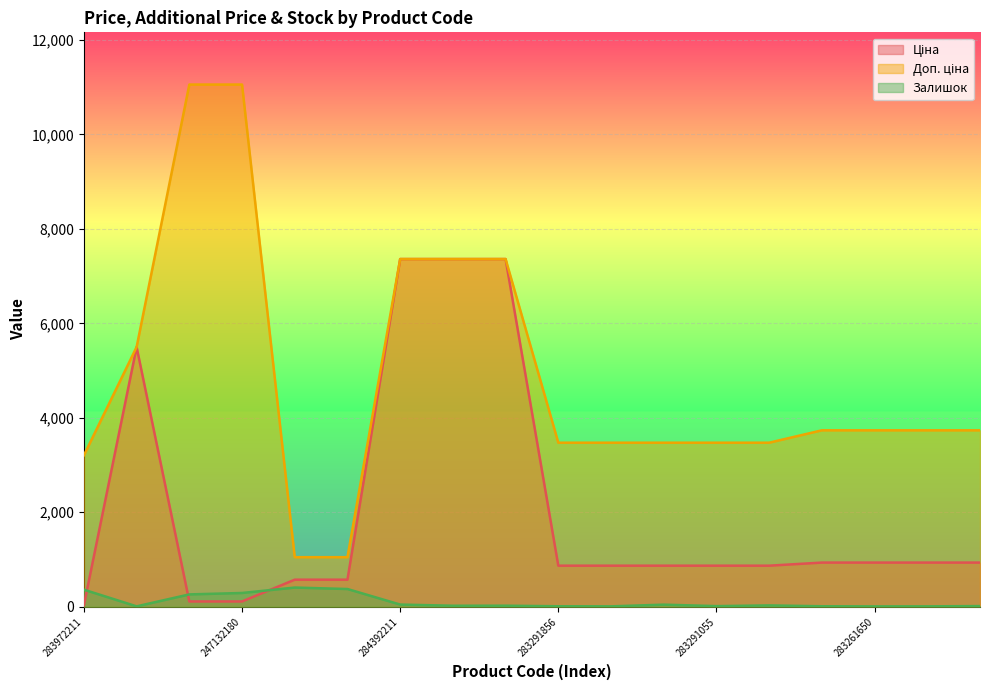

Which series has the largest total across all categories?

Доп. ціна